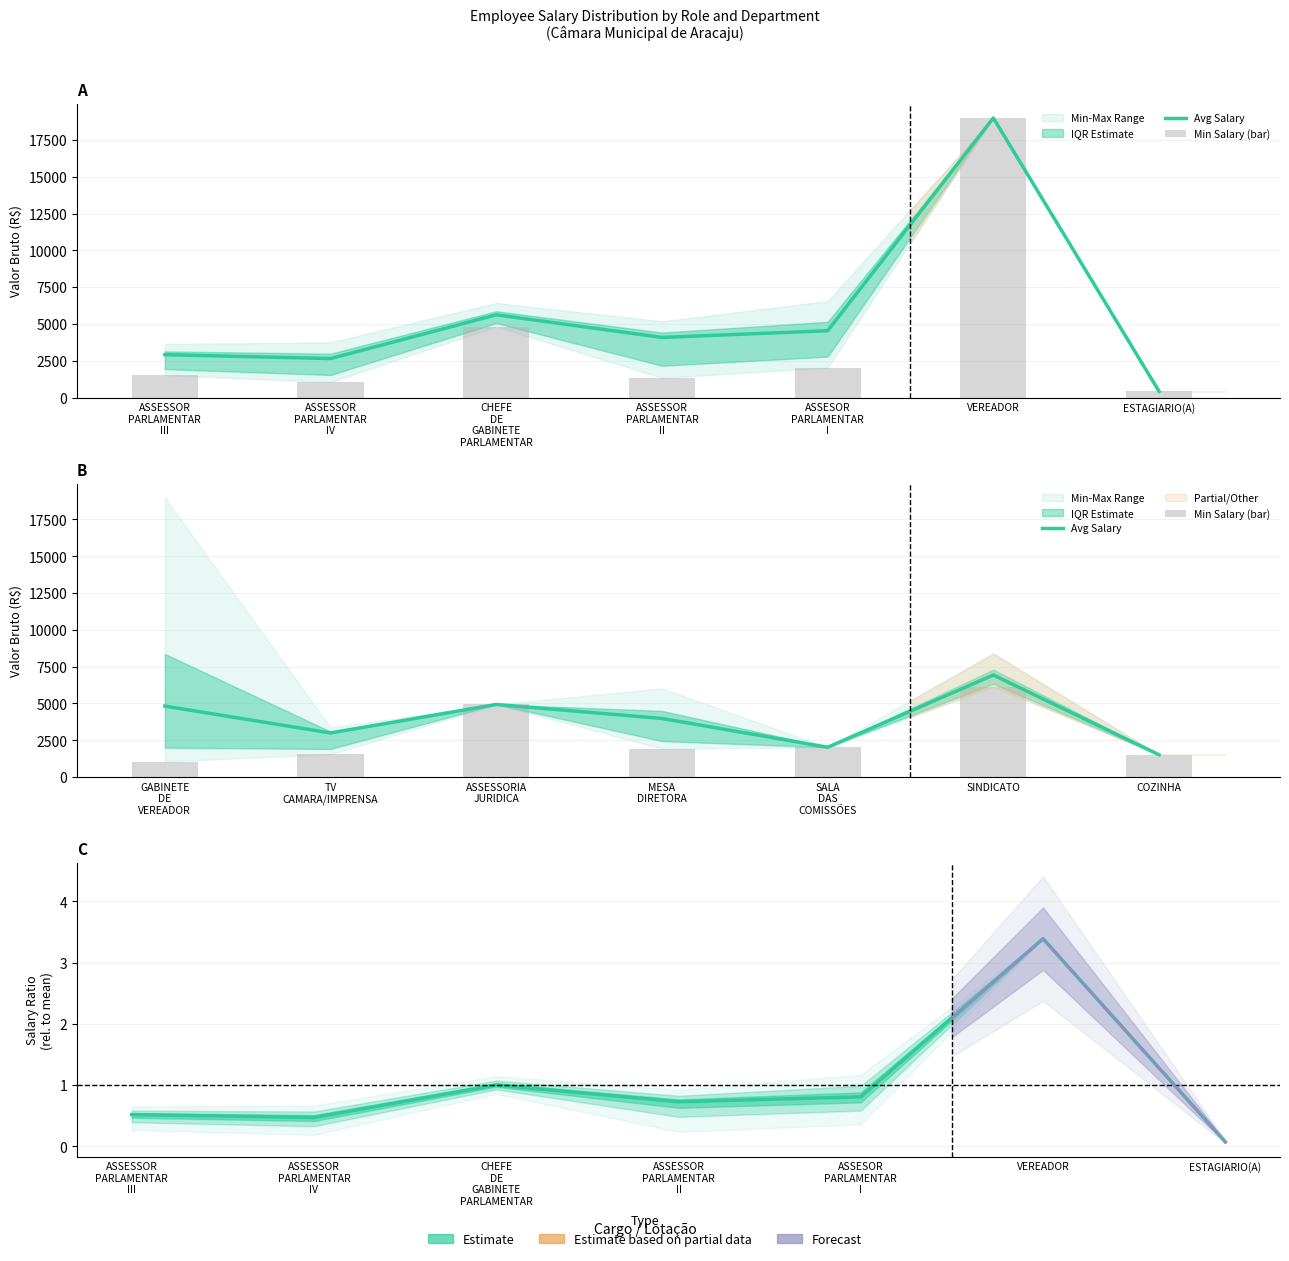

At which label is Salary Ratio closest to 1?

CHEFE
DE
GABINETE
PARLAMENTAR